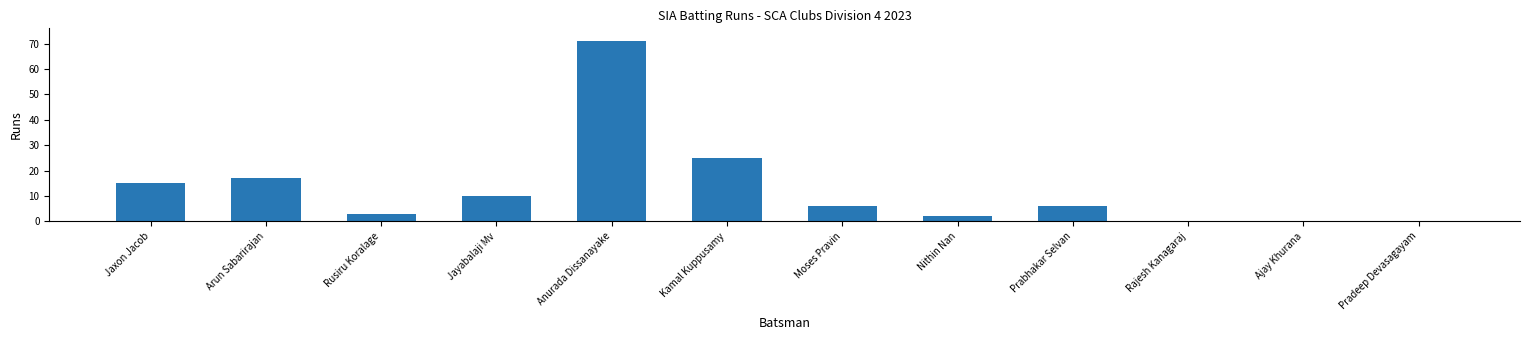

What is the sum of all values?

155